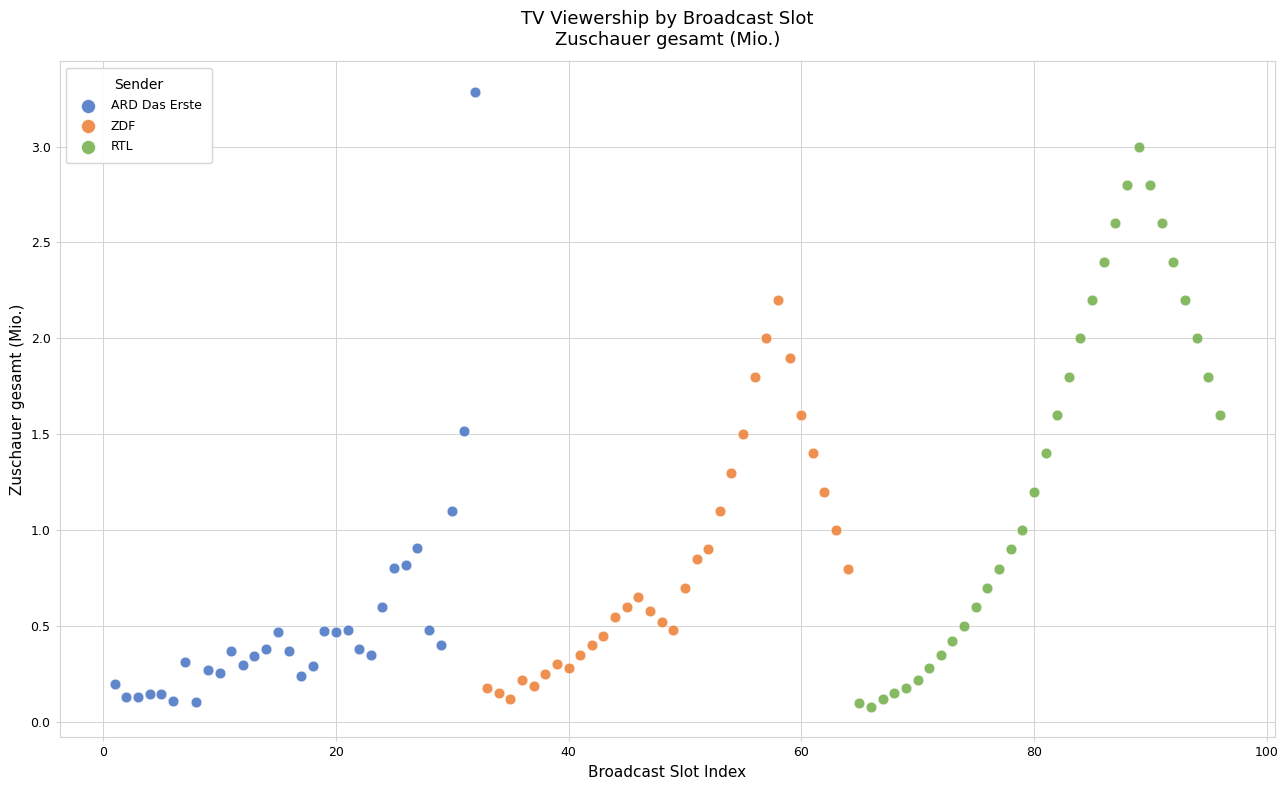

Which series has the largest Y range (max minus min)?

ARD Das Erste